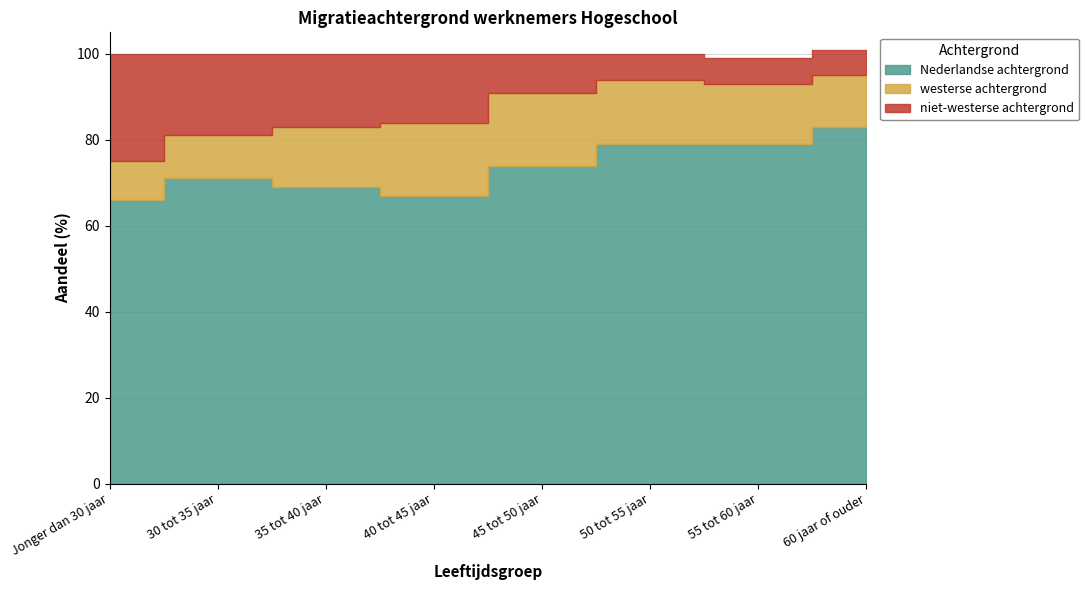

True or false: niet-westerse achtergrond has more than 2 interior local peaks.

False